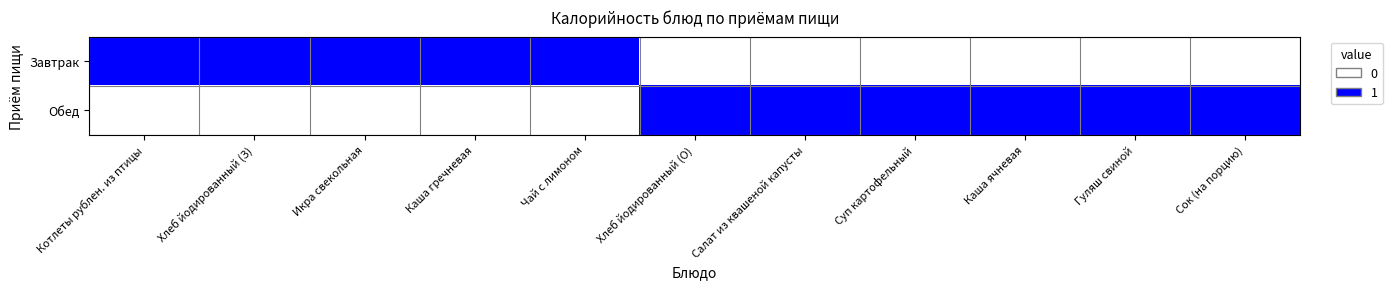

Which series has the largest total across all categories?

Обед